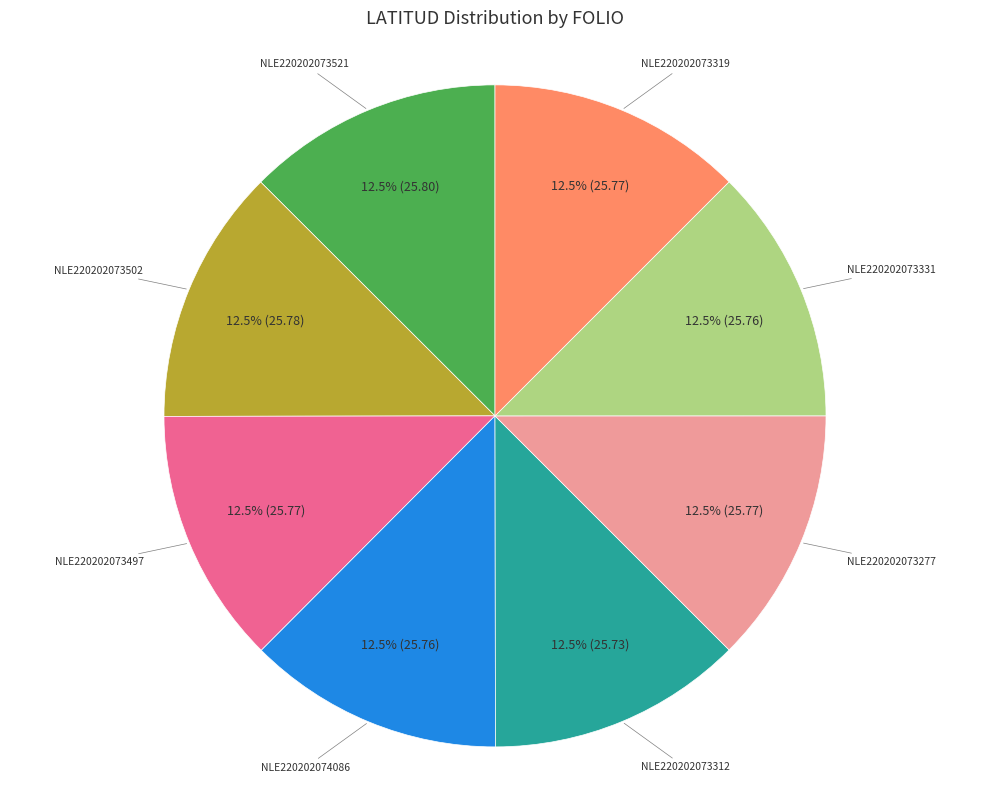

Is there a majority slice in this chart?

No